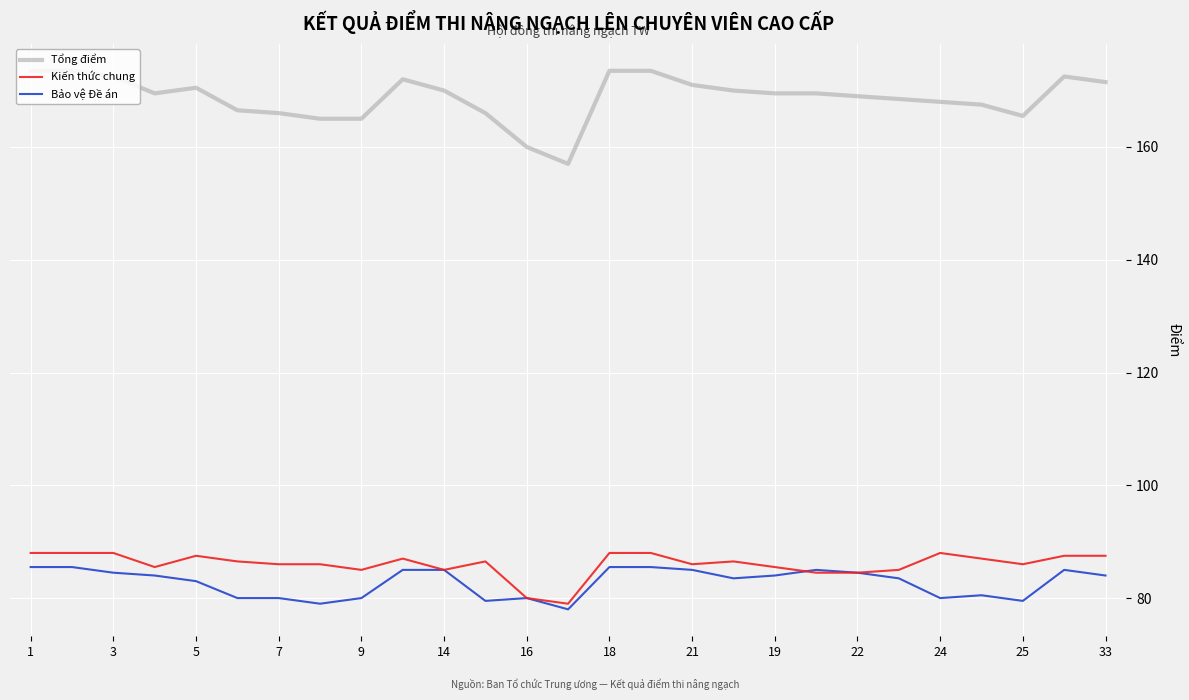

Which series has the largest total across all categories?

Tổng điểm